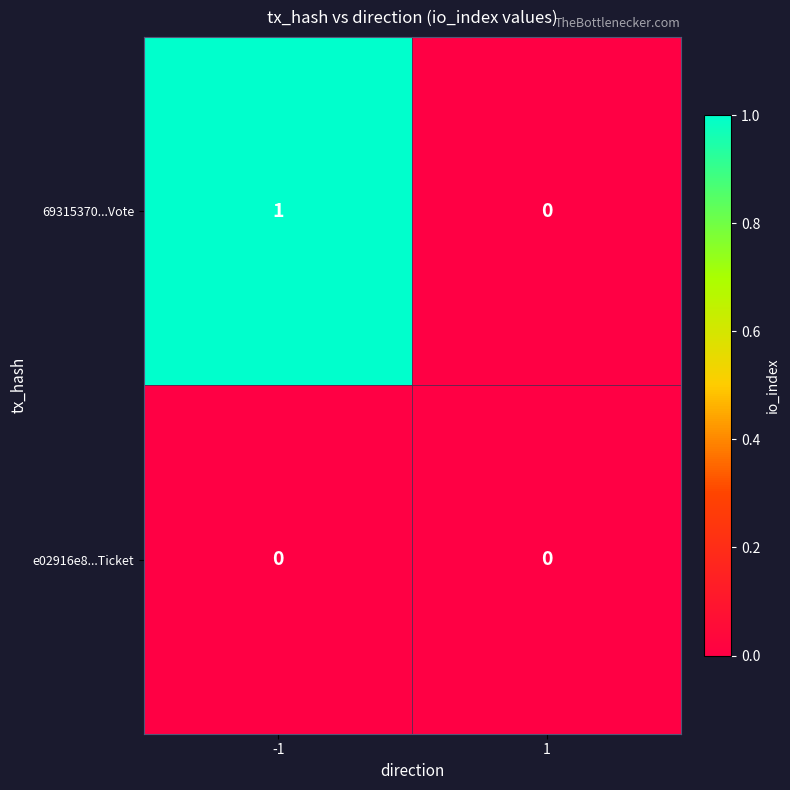

How many categories are shown in the chart?

2